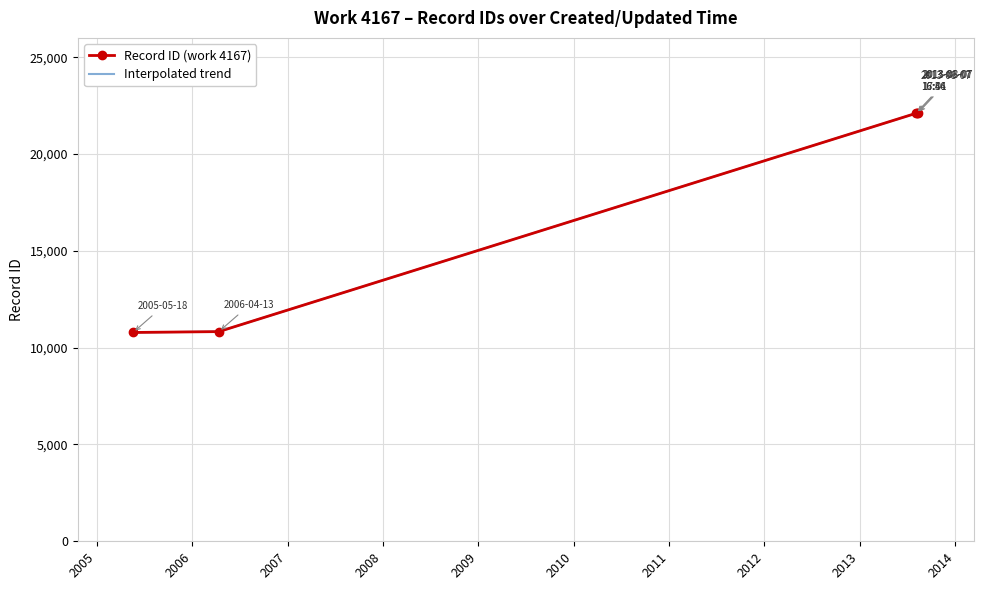

What is the difference between the values at 2013-08-07 16:46 and 2005-05-18?

11317